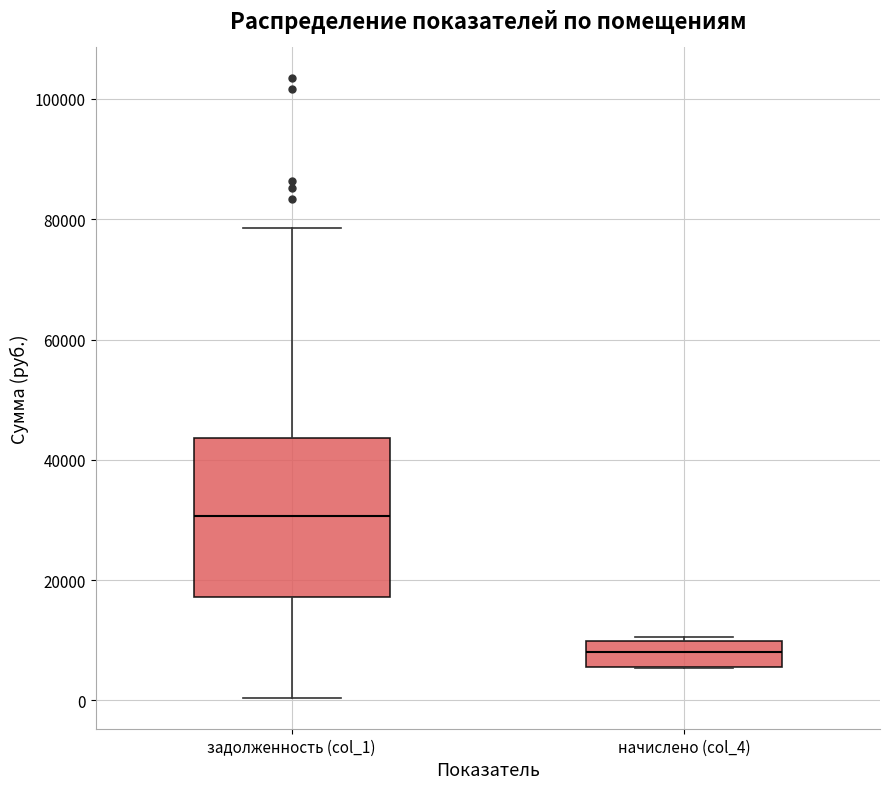

Reading left to right, transcribe this box plot: for each box, give where its median line is, the range the box spans, and where its two whiskers end, as read against the y-axis. The values are not printed on the chart, so give them approximately, as read against the axis.

задолженность (col_1): median 30000, box 18000 to 44000, whiskers 0 to 78000
начислено (col_4): median 8000, box 6000 to 10000, whiskers 6000 to 10000 (just above the box's upper edge)